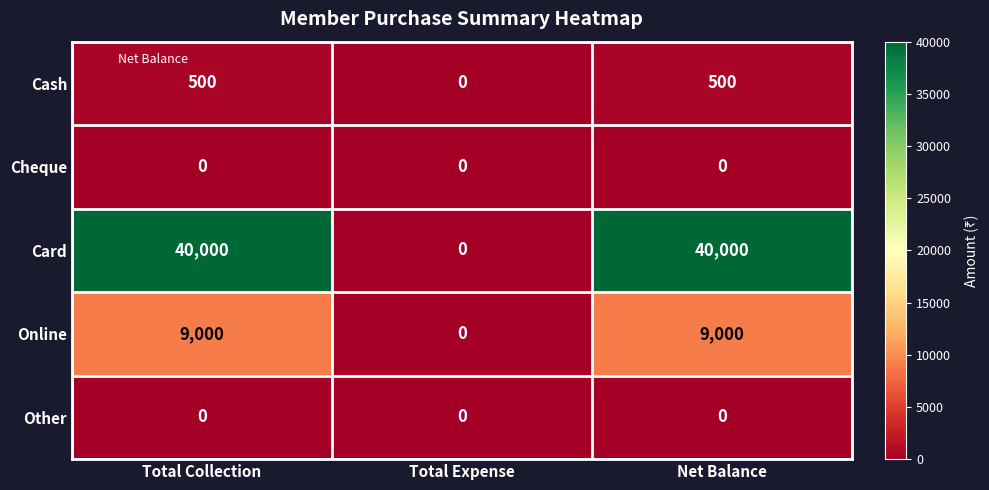

True or false: Online has a value of 9000 at Net Balance.

True